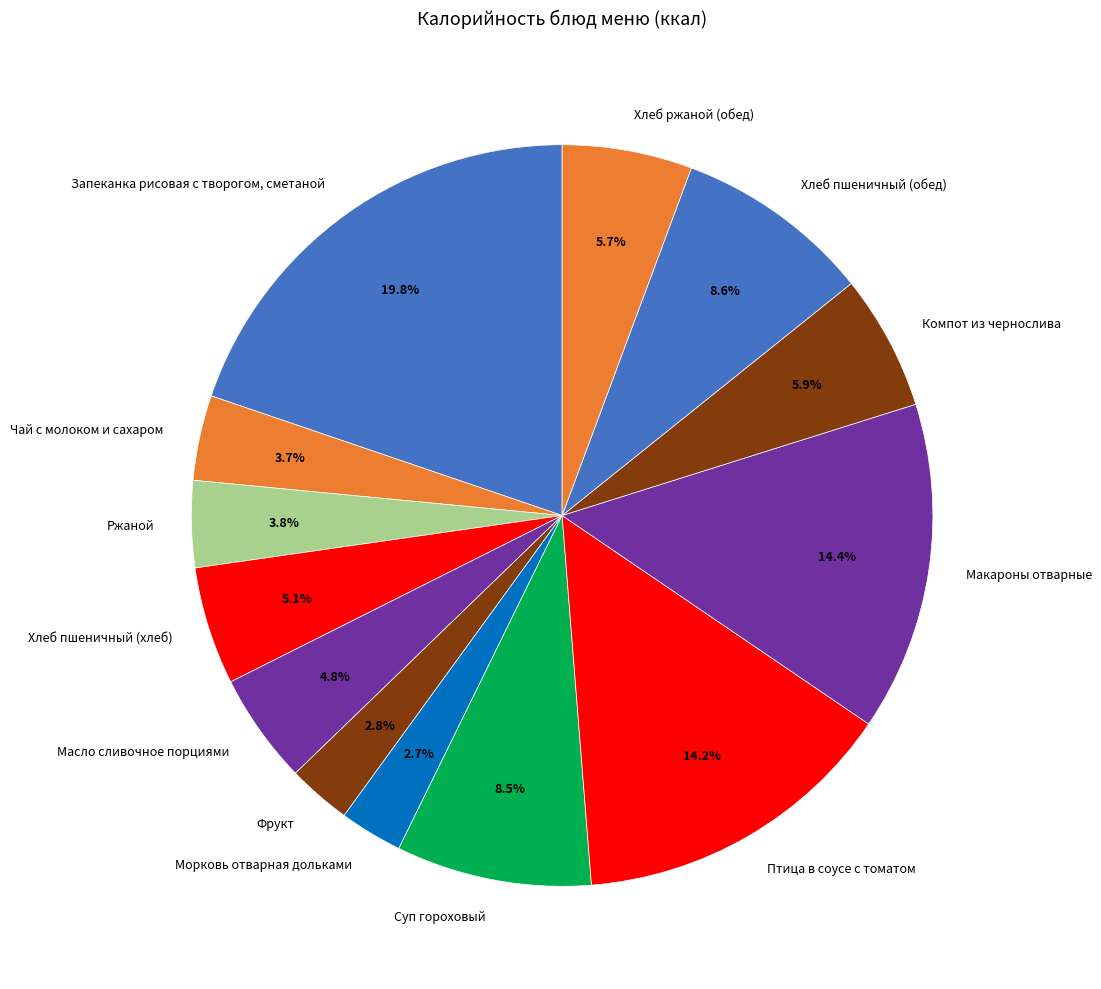

Does any single category account for the majority?

No